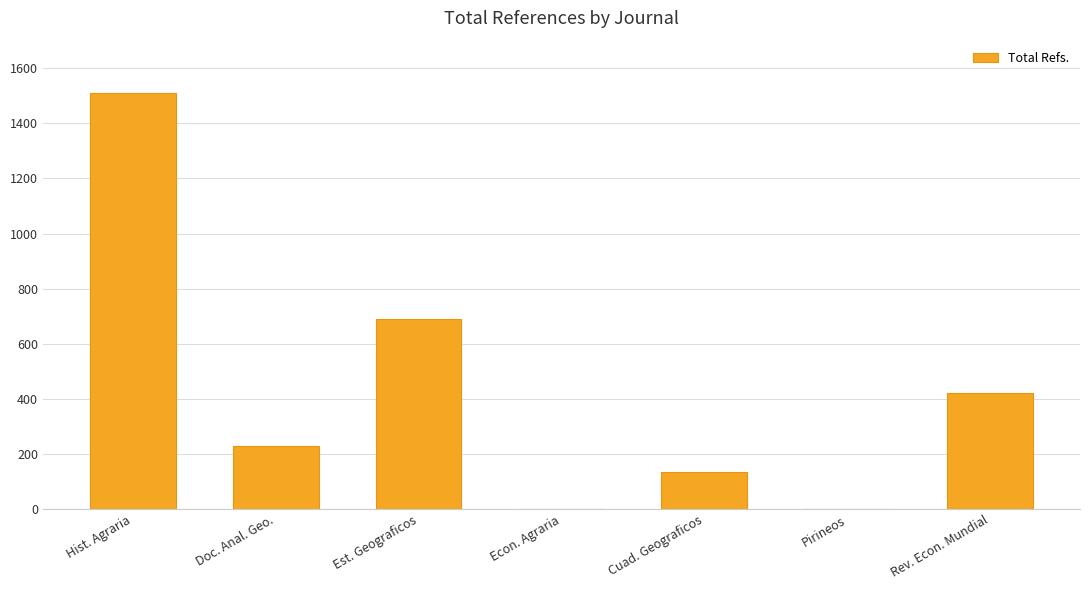

What is the change in value from Econ. Agraria to Cuad. Geograficos?

+134